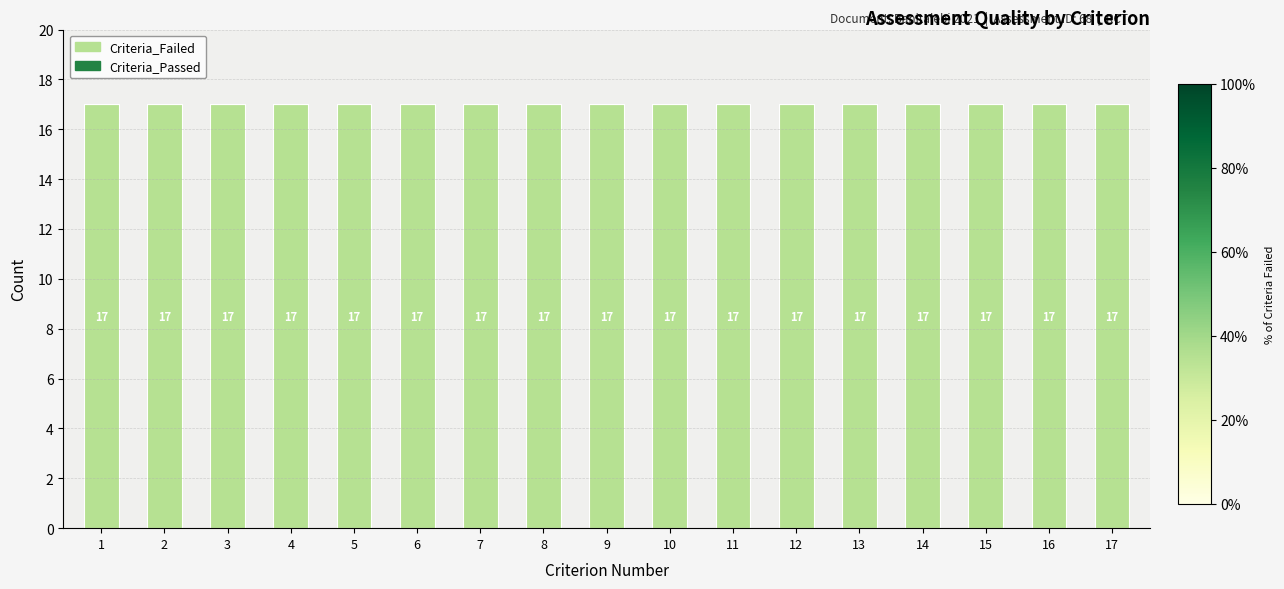

Which series has the largest total across all categories?

Criteria_Failed